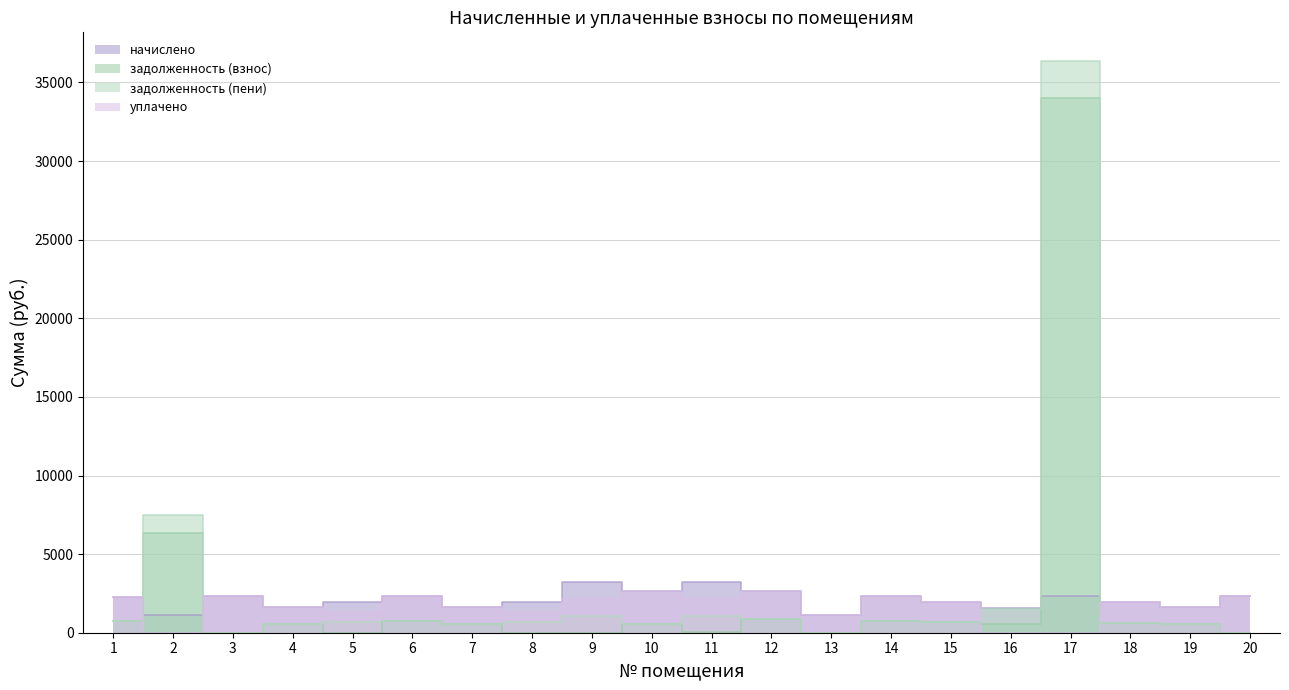

How many times do уплачено and задолженность (пени) cross each other?

4